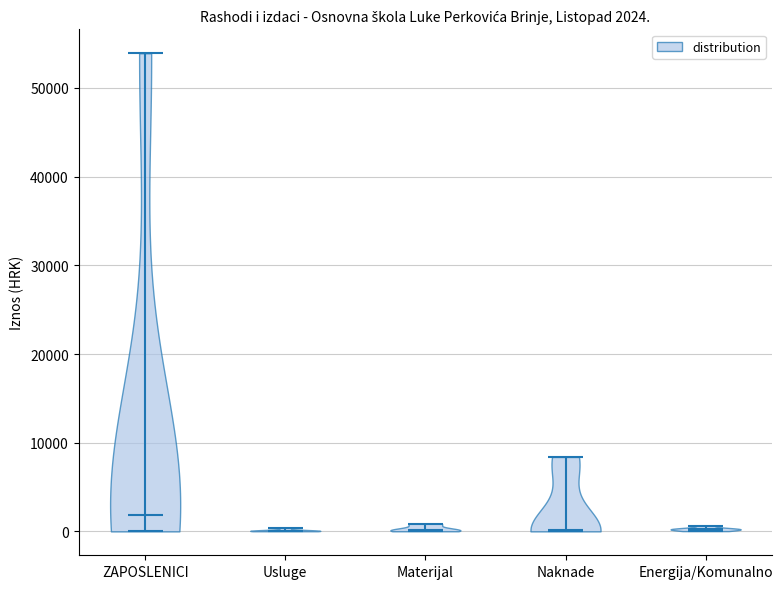

Which violin has the highest median line?

ZAPOSLENICI